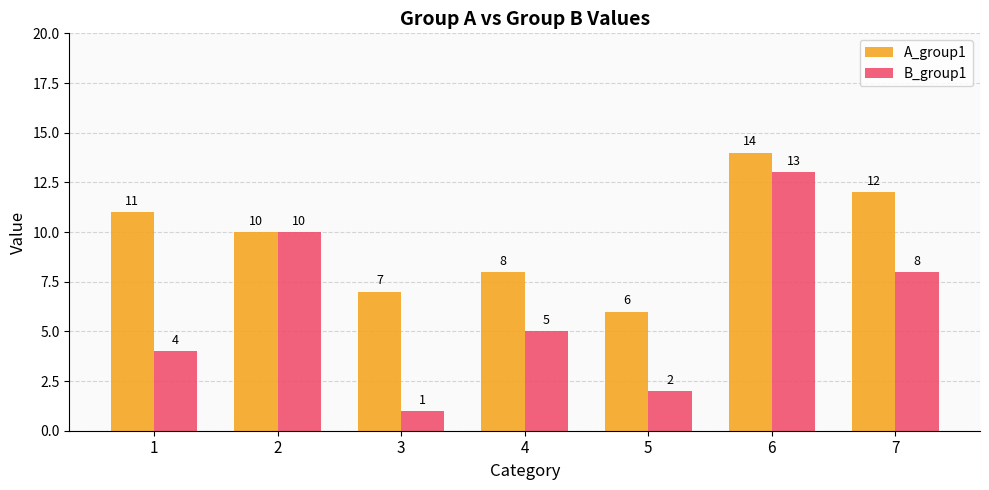

Which series has the largest total across all categories?

A_group1